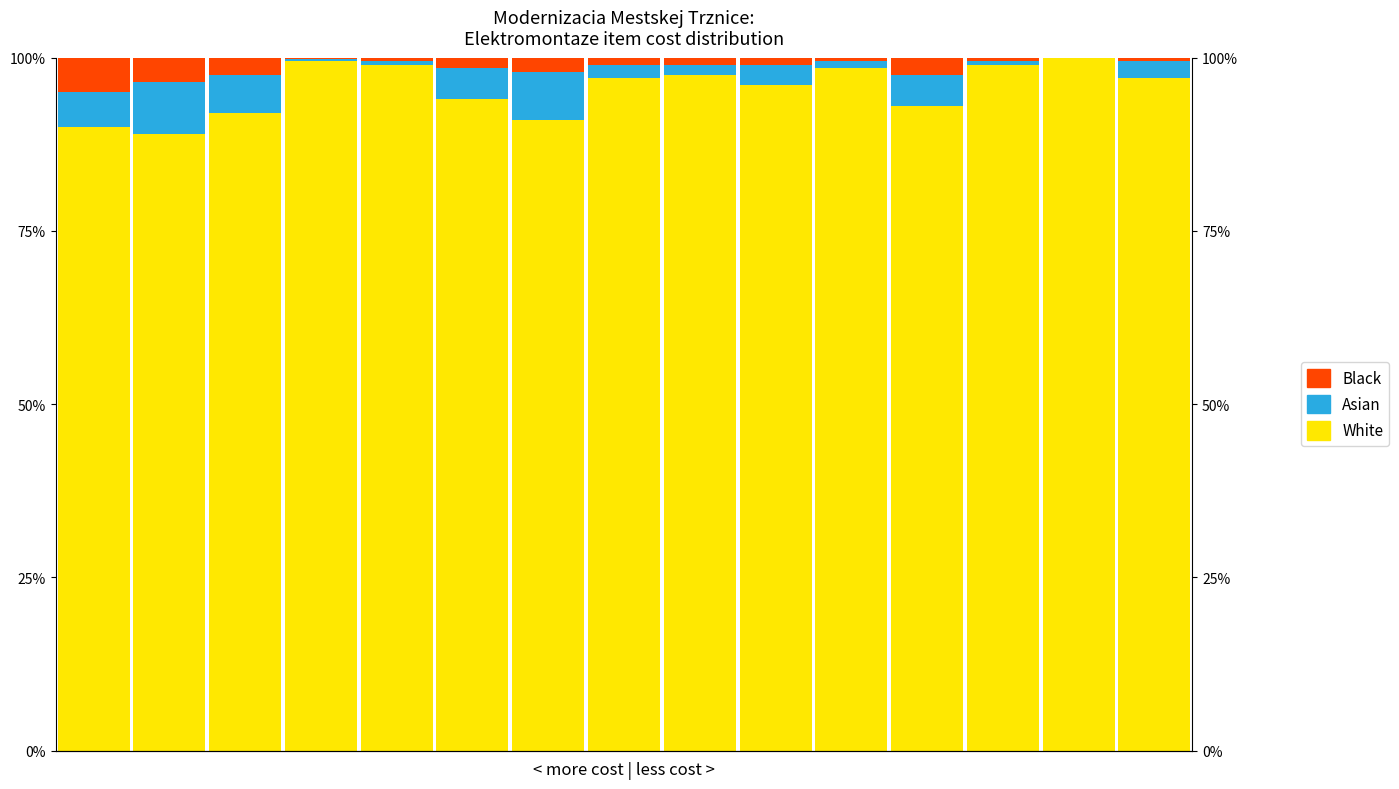

At which category does the chart reach its minimum across all series?

13